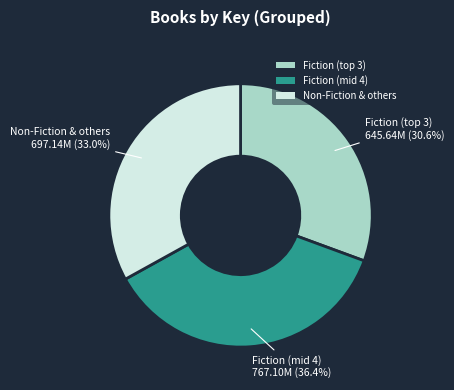

What is the total percentage of Fiction (mid 4) and Non-Fiction & others?

69.4%